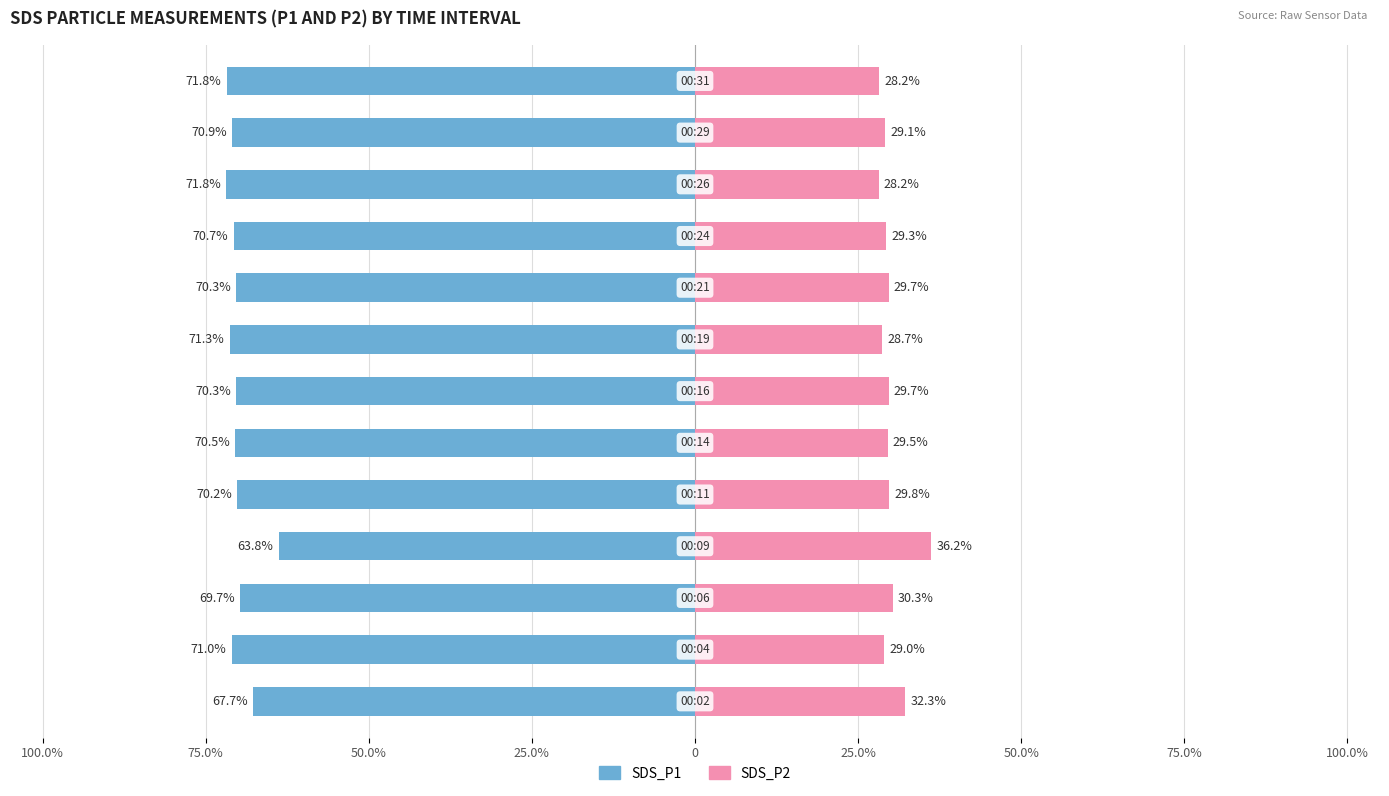

What is the sum of all SDS_P1 values?

-910.2